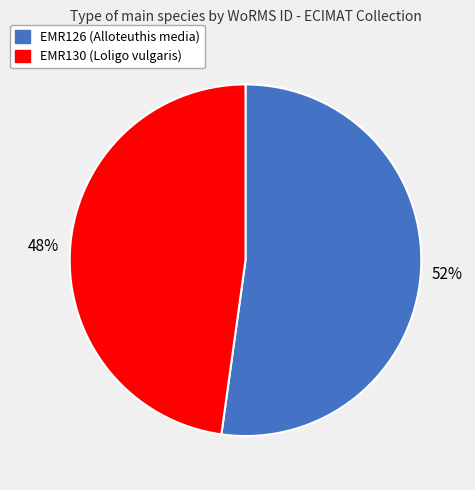

Count the number of slices in the pie.

2